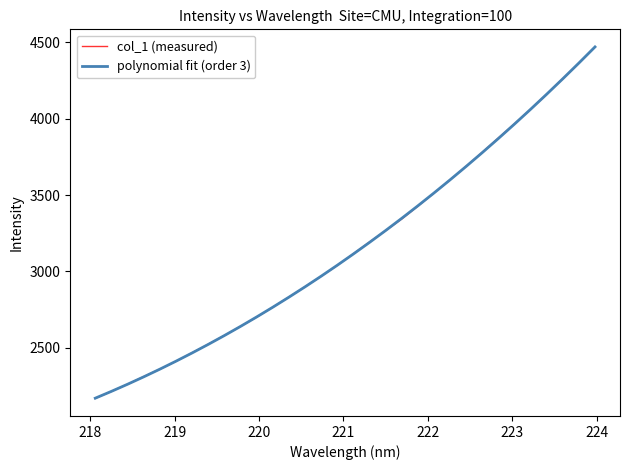

What is the greatest value displayed?

4469.8